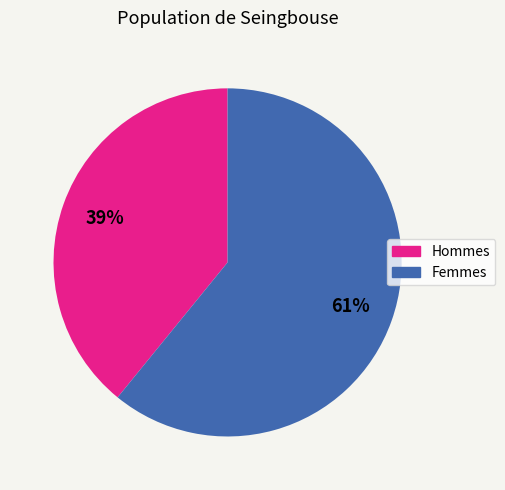

To the nearest percent, what is the average slice percentage?

50%